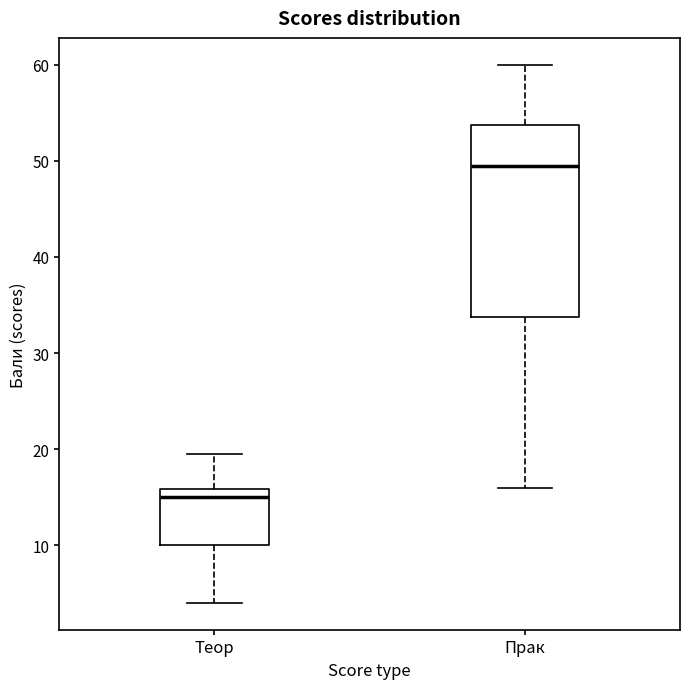

Reading left to right, read every box against the y-axis: the position of its median line, the range the box covers, and the ends of its whiskers. The values are not printed on the chart, so give them approximately, as read against the axis.

Теор: median 15, box 10 to 16, whiskers 4 to 20
Прак: median 50, box 34 to 54, whiskers 16 to 60